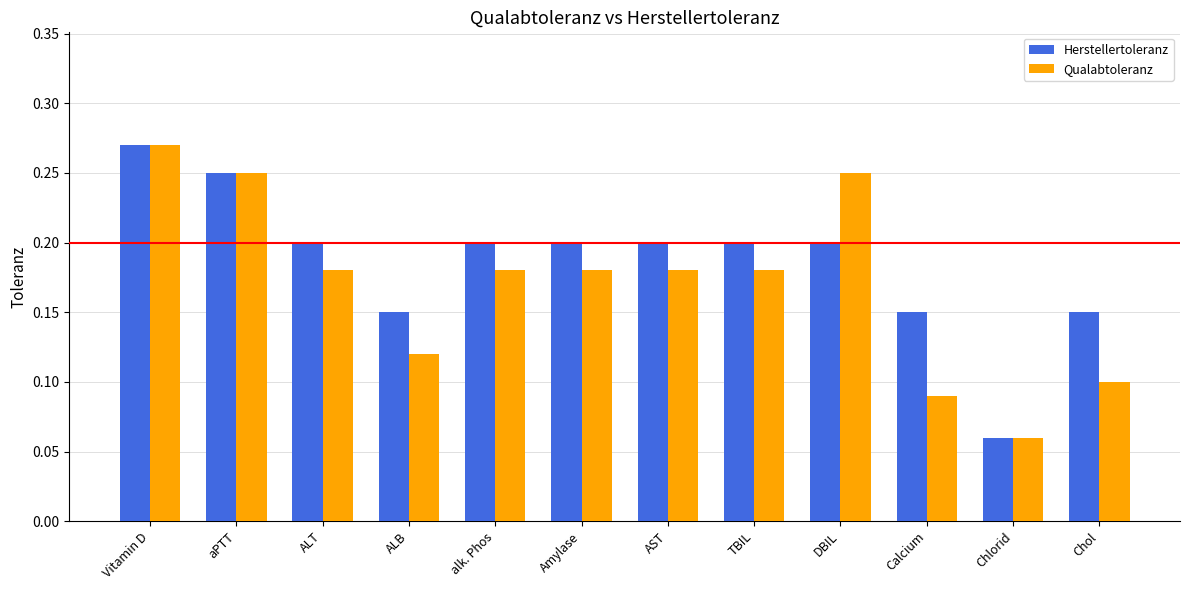

What is the label of the 2nd bar from the left?

aPTT